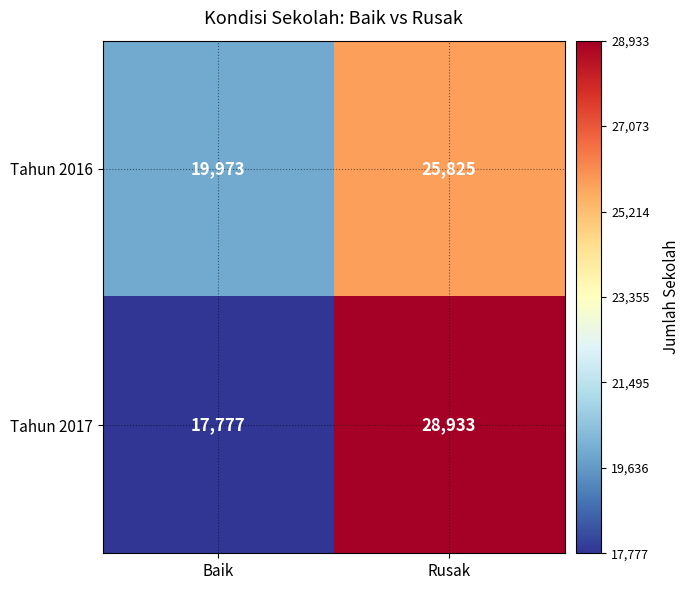

The Tahun 2017 series shows 50164 at Rusak. True or false?

False